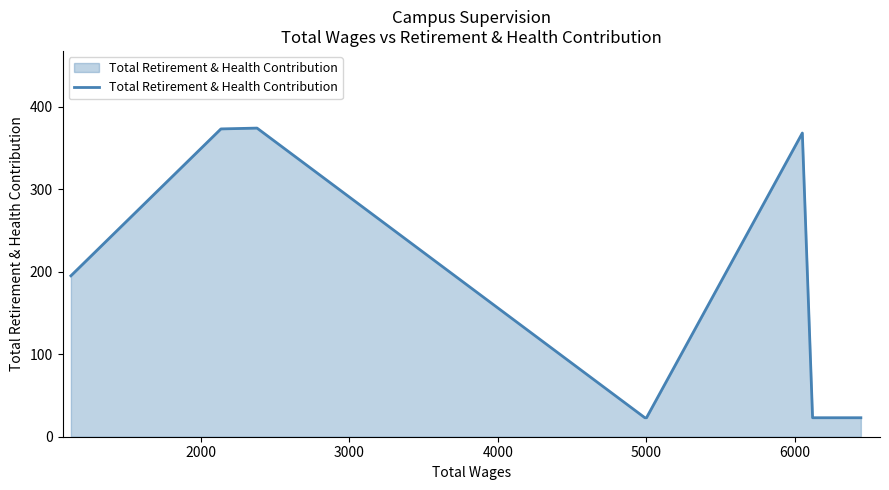

What is the difference between the second highest and minimum values?

350